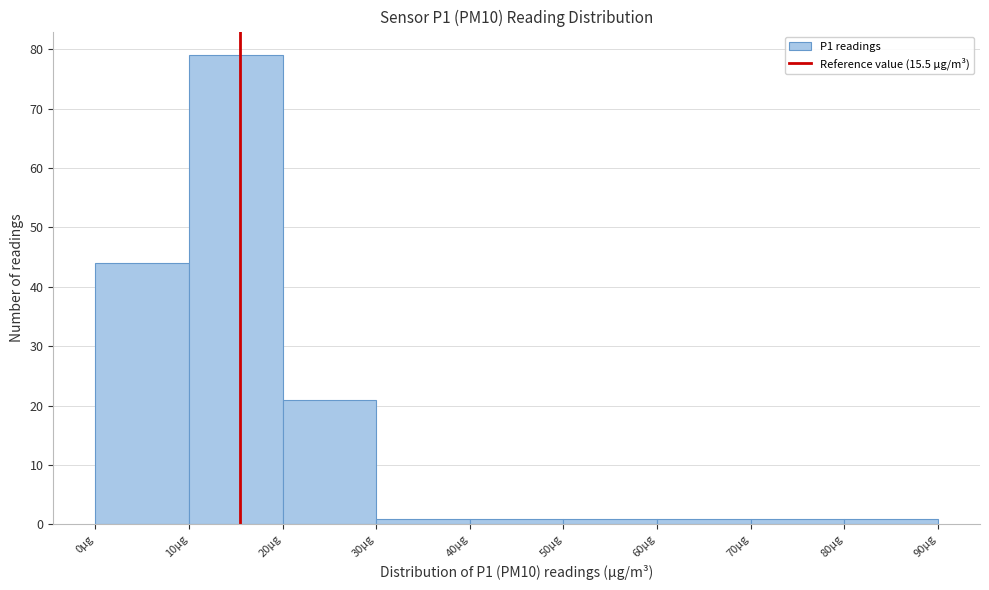

How tall is the bar that spans 60 to 70 on the x-axis? The values are not printed on the chart, so give them approximately, as read against the axis.

1